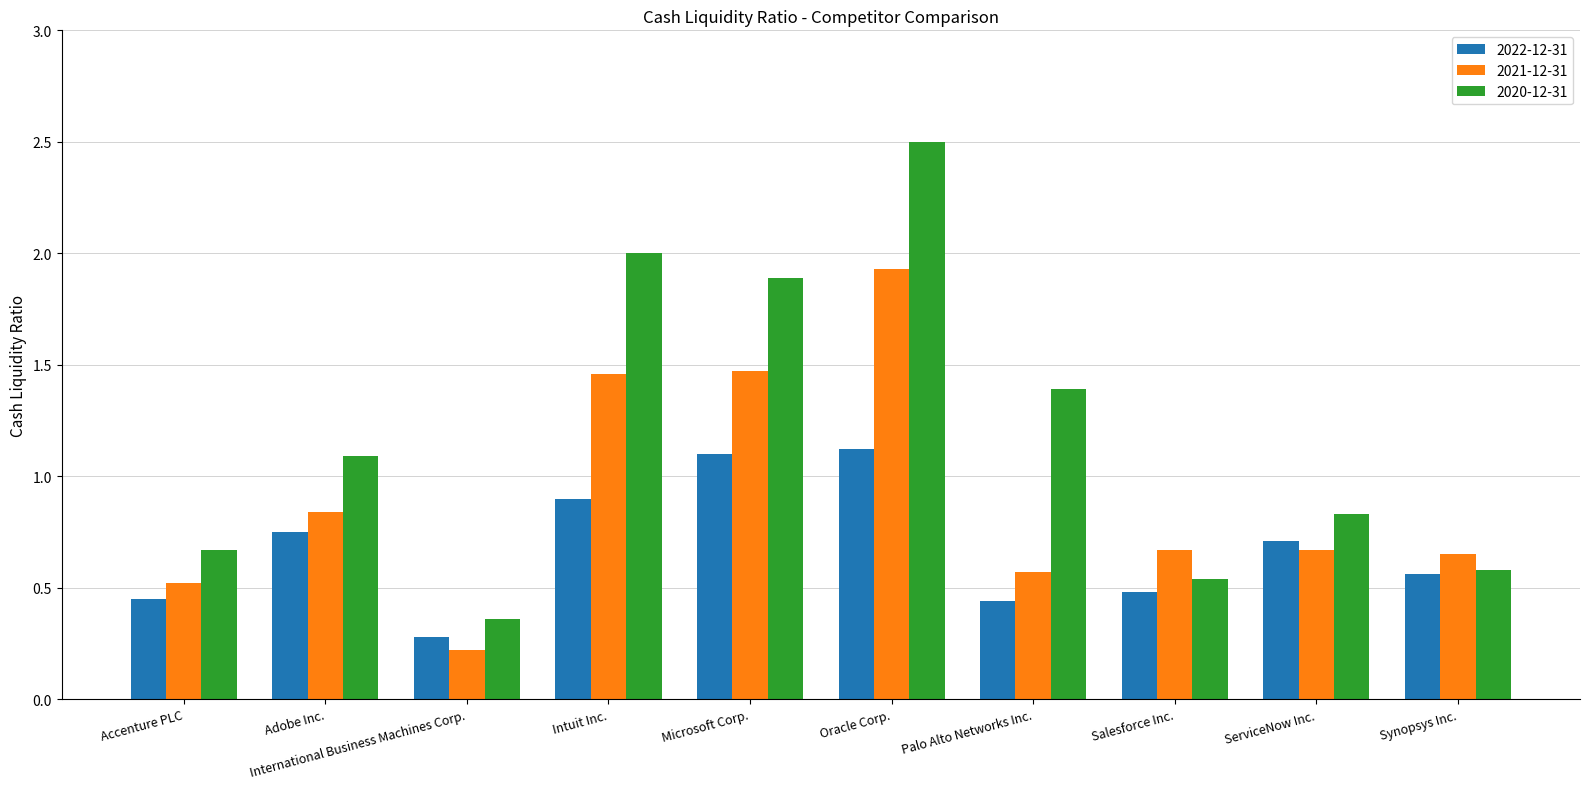

What is the difference between the 2020-12-31 values at Intuit Inc. and Accenture PLC?

1.3